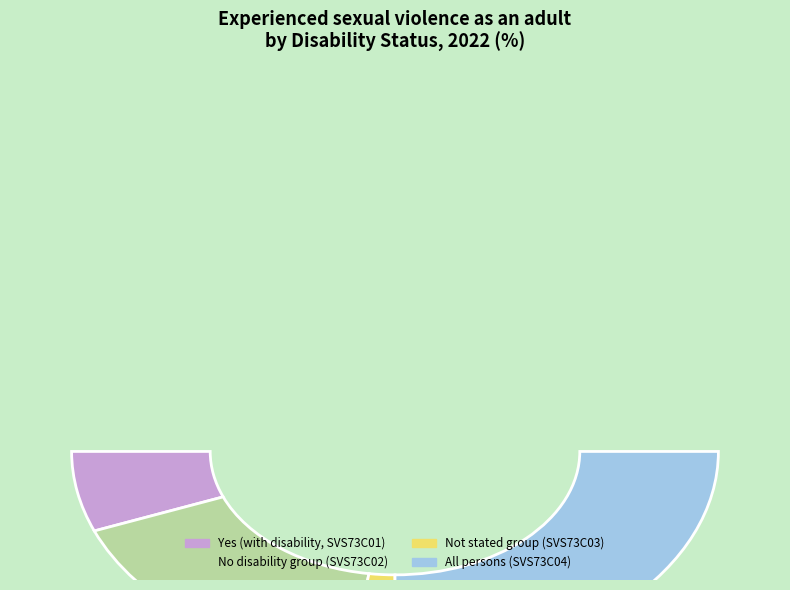

Which slice is the smallest?

Yes (SVS73C03)